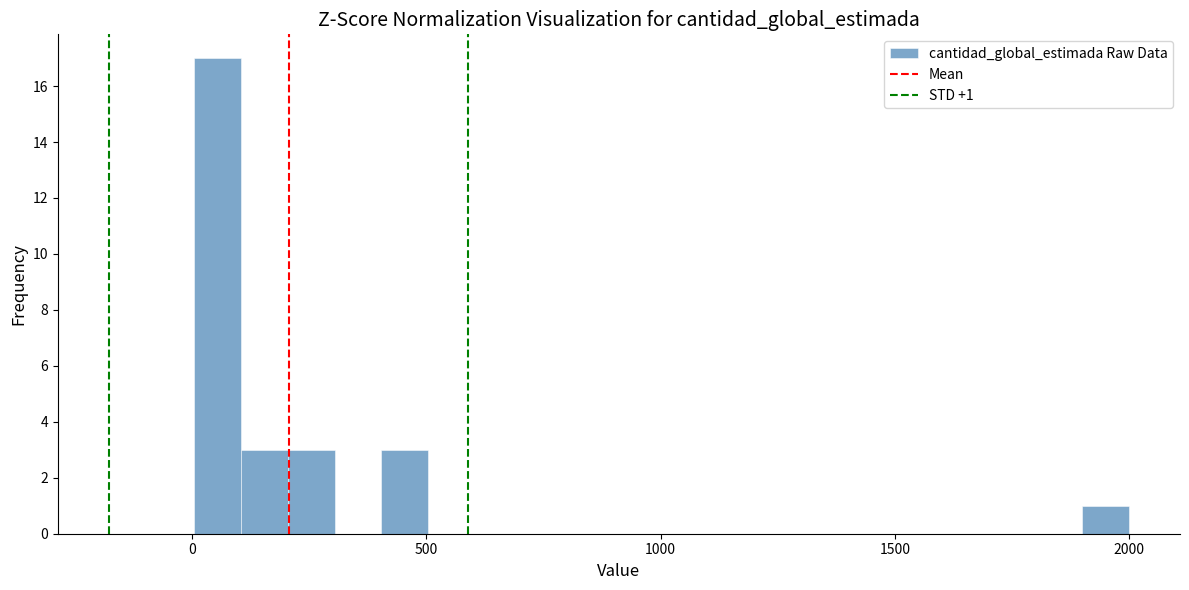

Read against the x-axis, roughly where is the centre of the tallest bar?

50